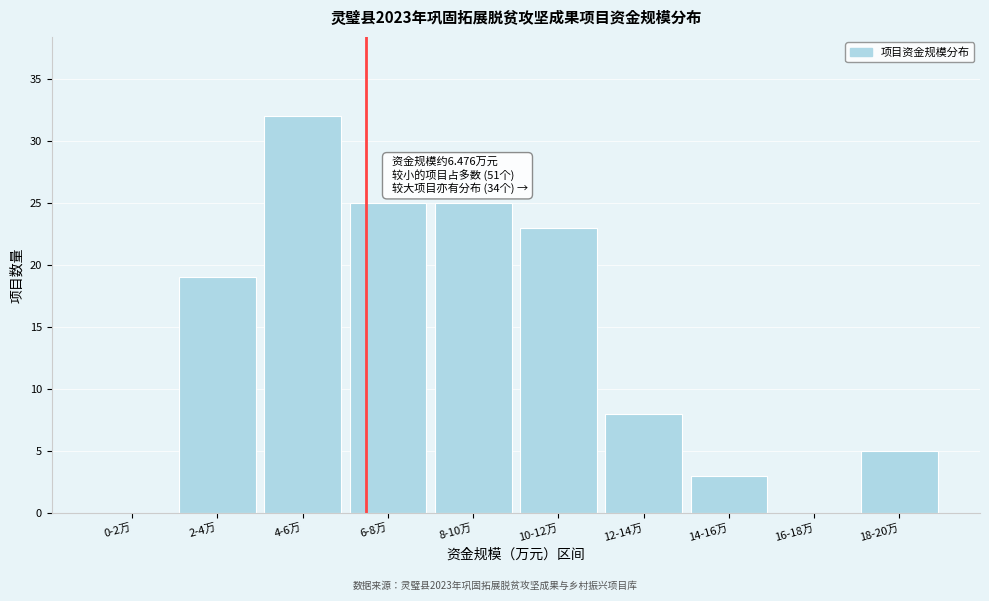

Reading left to right, what are all the values shown in this chart?

0-2万=0	2-4万=19	4-6万=32	6-8万=25	8-10万=25	10-12万=23	12-14万=8	14-16万=3	16-18万=0	18-20万=5